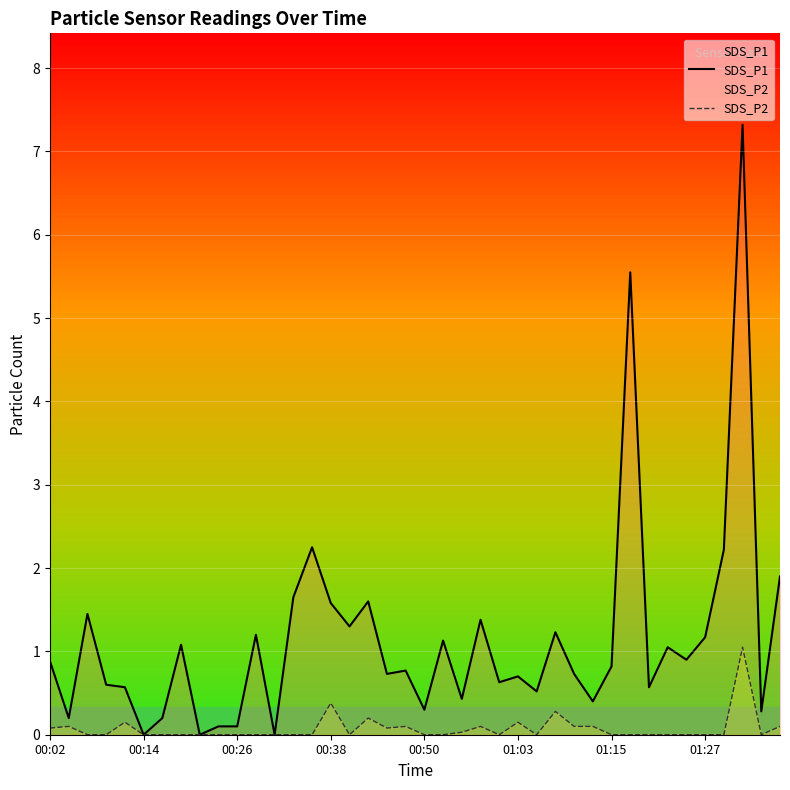

Which series has the largest total across all categories?

SDS_P1